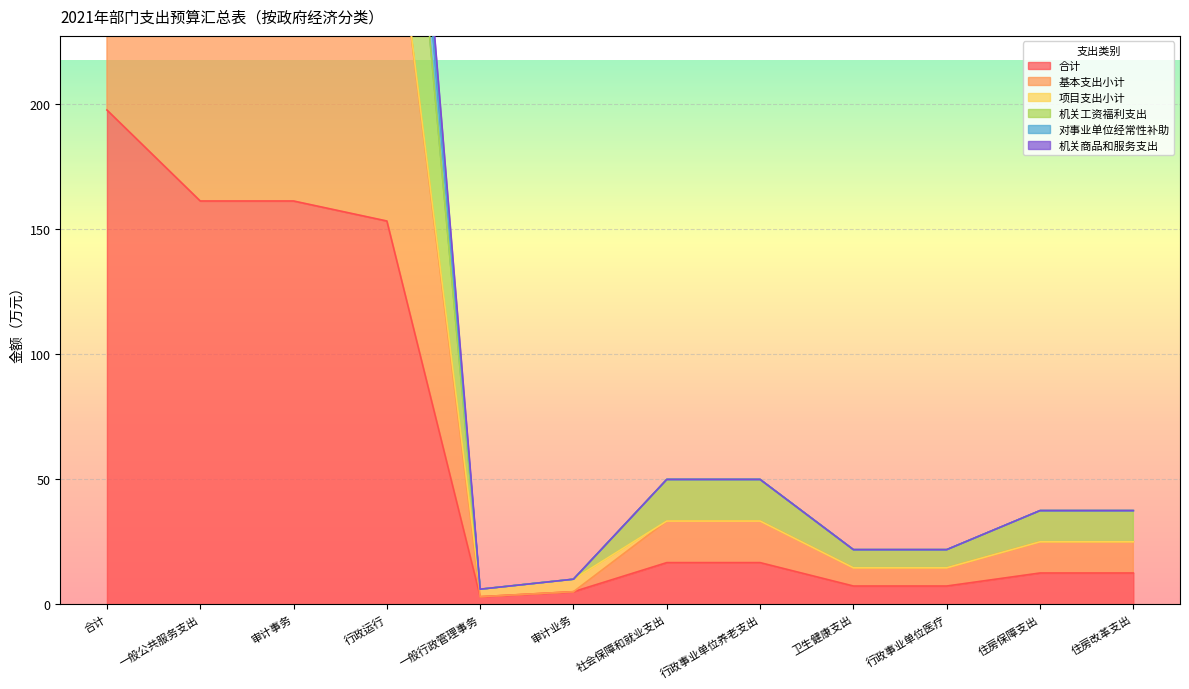

True or false: 合计 has a value of 12.5 at 住房改革支出.

True